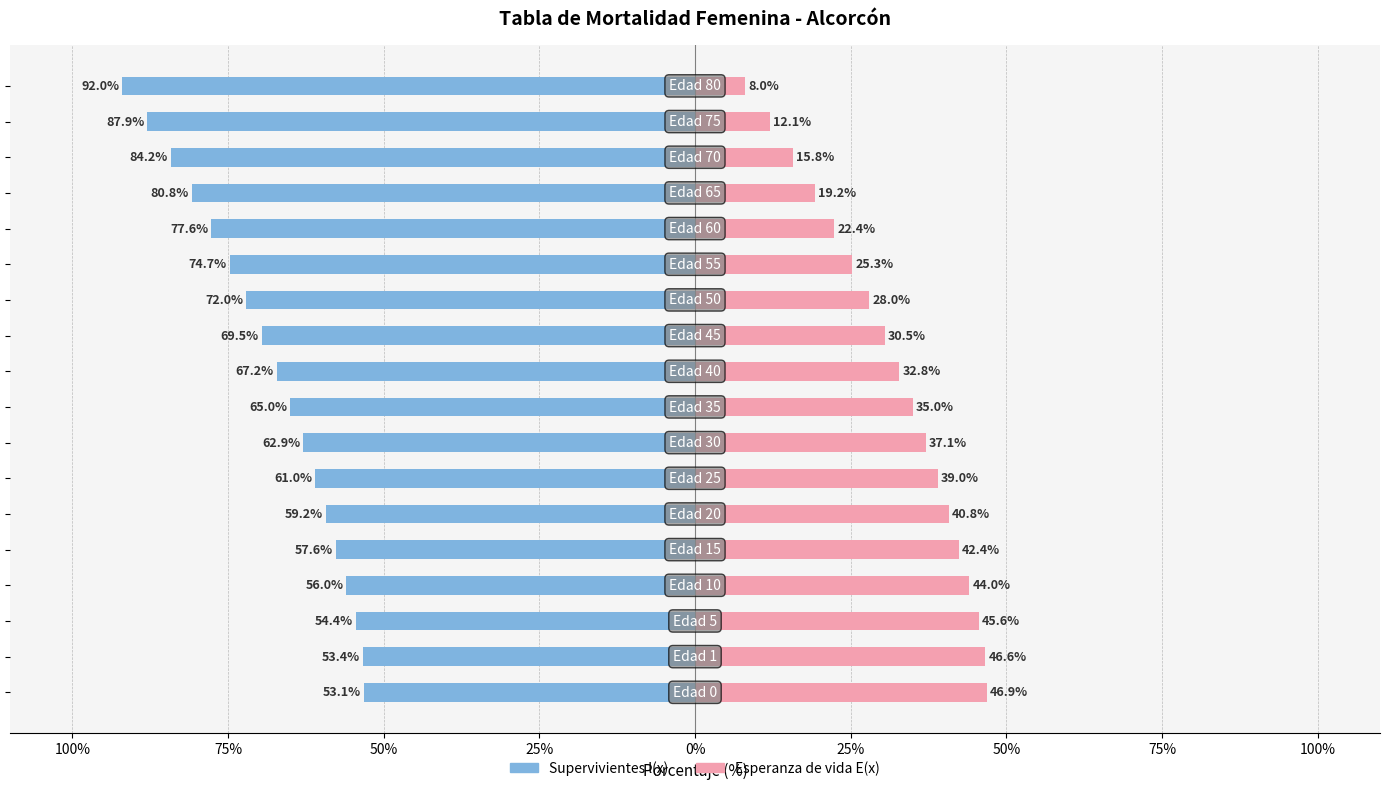

Is the value of Esperanza de vida E(x) at 50% greater than the value of Supervivientes l(x) at 0%?

Yes